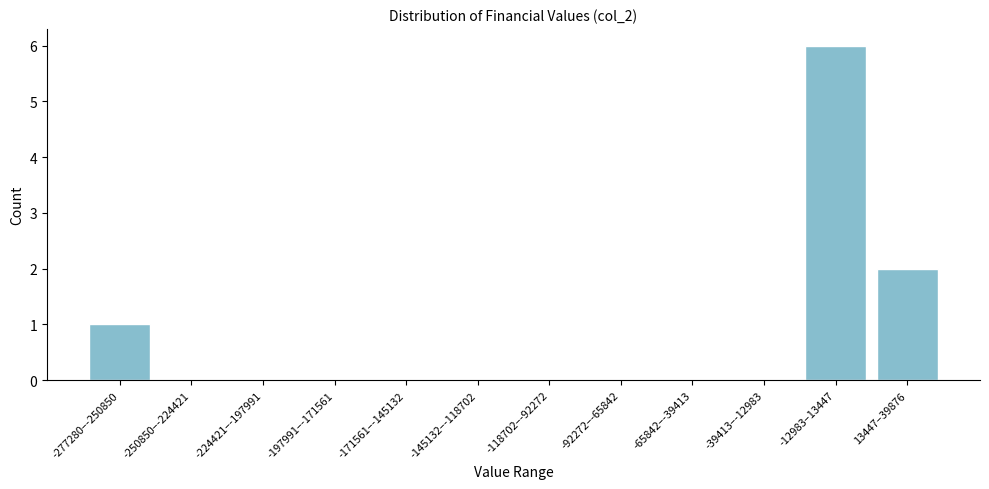

Reading left to right, transcribe all the data shown in this chart.

-277280–-250850=1	-250850–-224421=0	-224421–-197991=0	-197991–-171561=0	-171561–-145132=0	-145132–-118702=0	-118702–-92272=0	-92272–-65842=0	-65842–-39413=0	-39413–-12983=0	-12983–13447=6	13447–39876=2